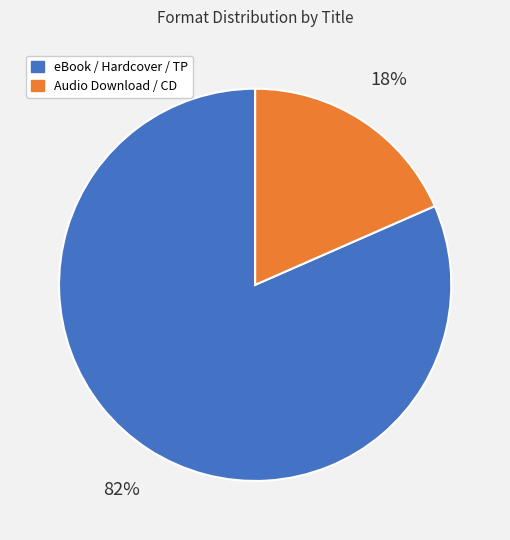

Count the number of slices in the pie.

2